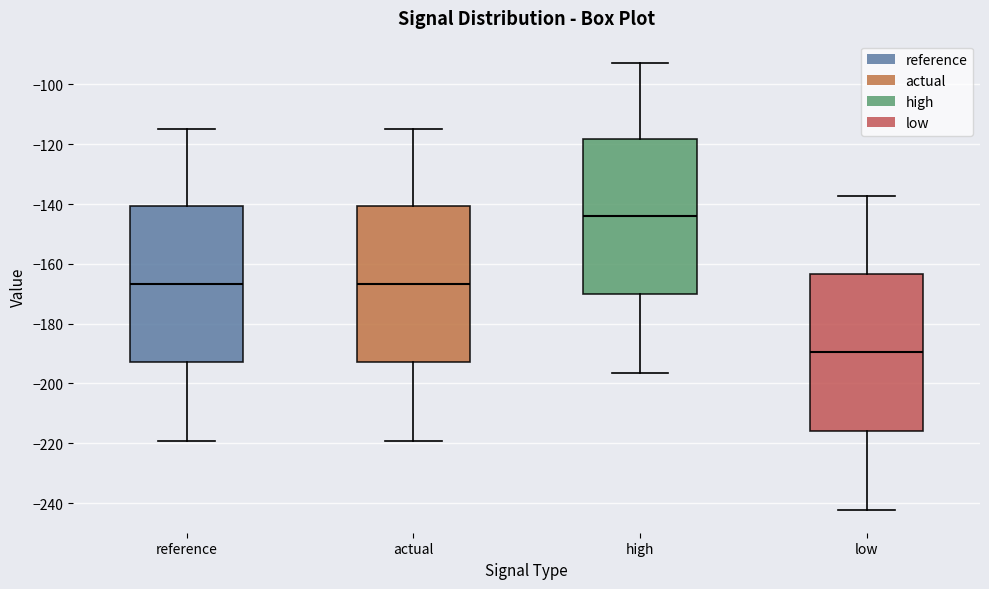

Which box's median line is the highest?

high